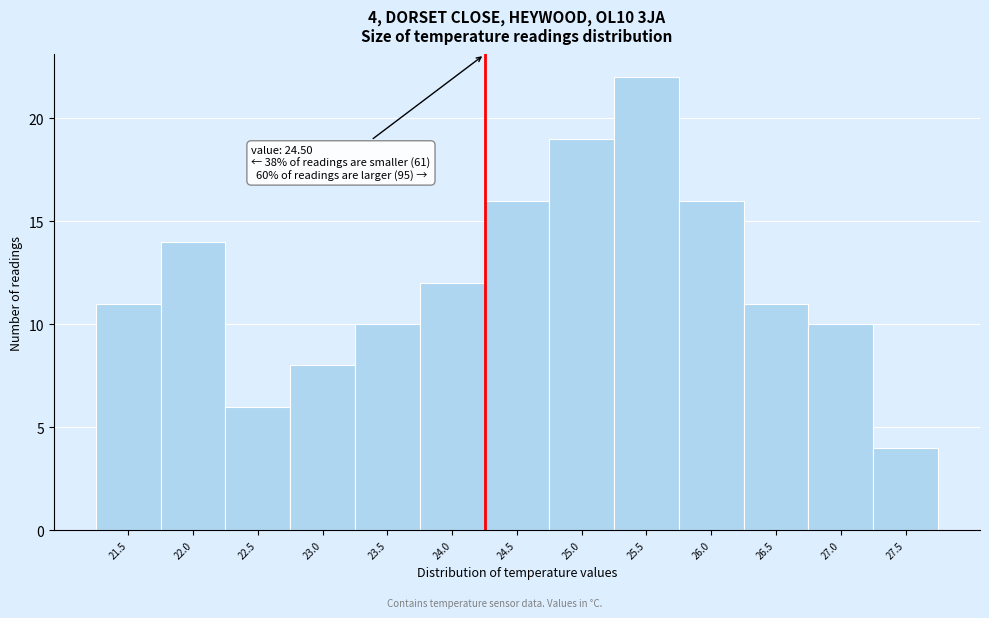

Reading left to right, extract all data points from this chart.

11	14	6	8	10	12	16	19	22	16	11	10	4